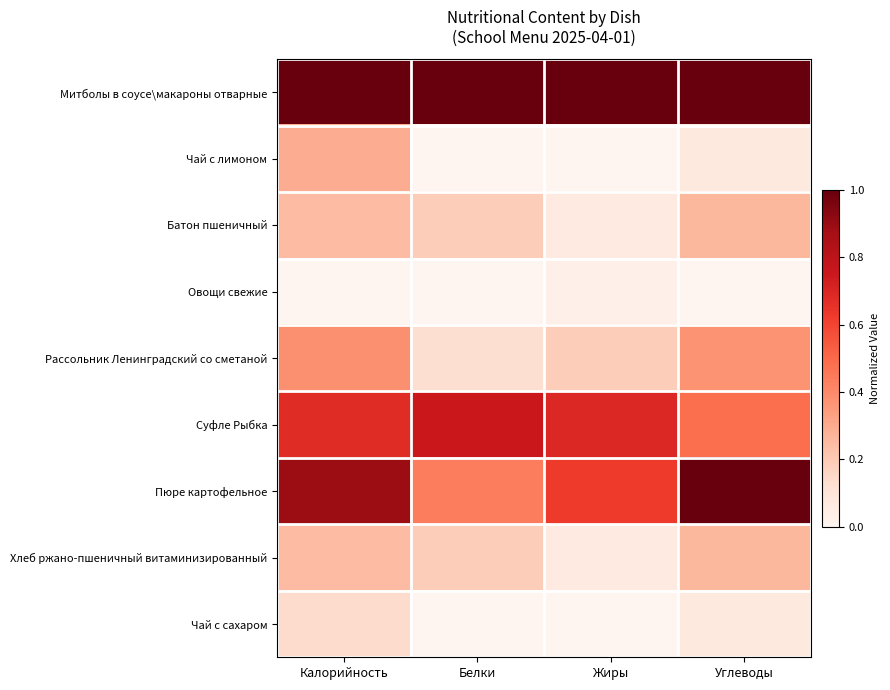

How many distinct data groups are displayed?

9